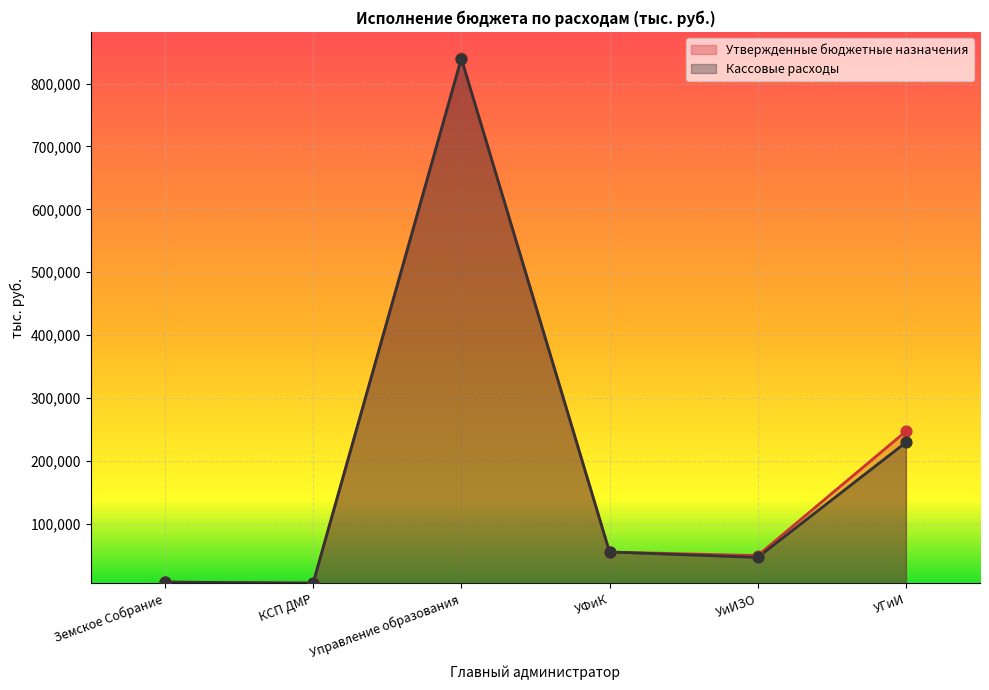

At how many categories does at least one series exceed 712012?

1